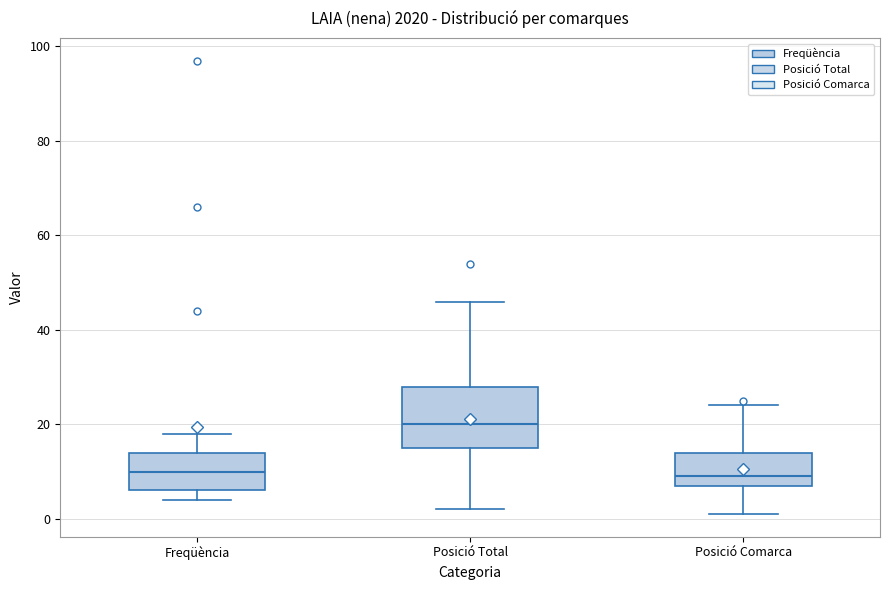

Reading left to right, read every box against the y-axis: the position of its median line, the range the box covers, and the ends of its whiskers. The values are not printed on the chart, so give them approximately, as read against the axis.

Freqüència: median 10, box 6 to 14, whiskers 4 to 18
Posició Total: median 20, box 16 to 28, whiskers 2 to 46
Posició Comarca: median 10, box 8 to 14, whiskers 2 to 24